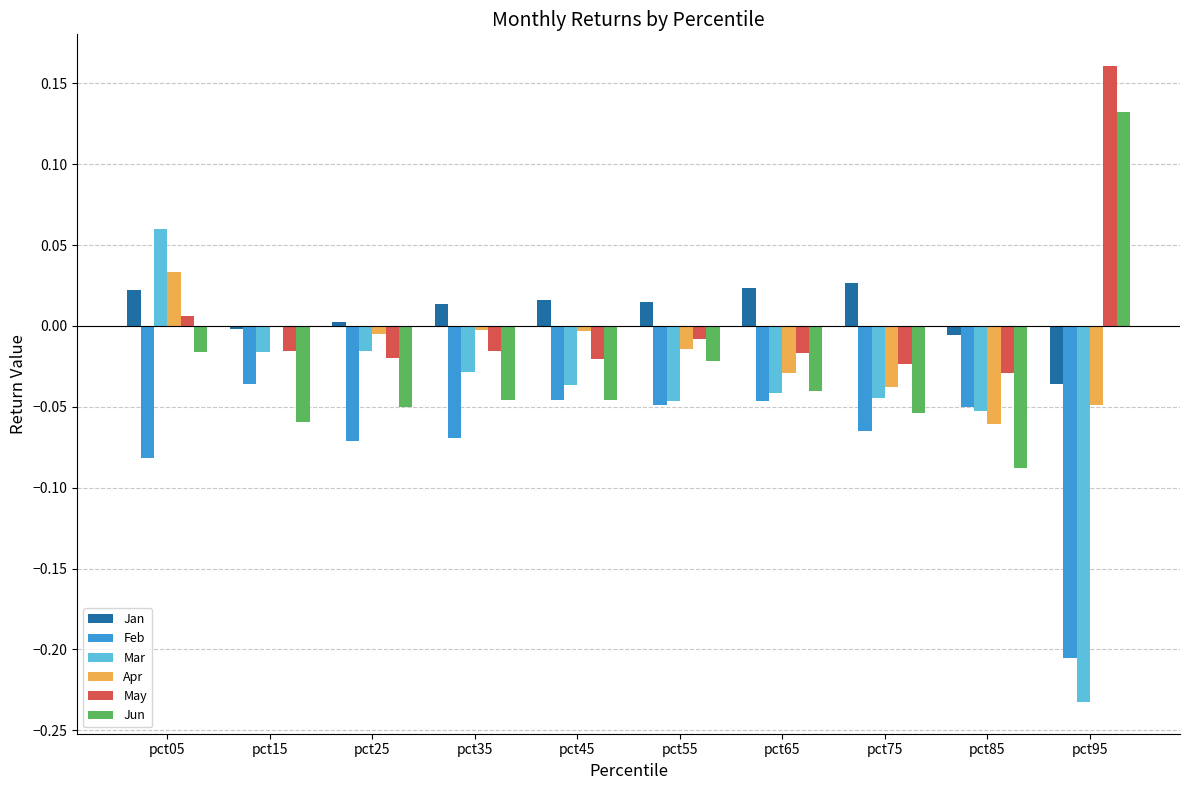

At which category does the chart reach its peak across all series?

pct95